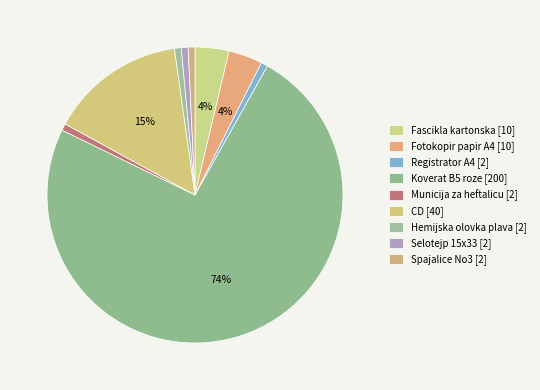

How much of the chart is everything except Selotejp 15x33?

99.3%